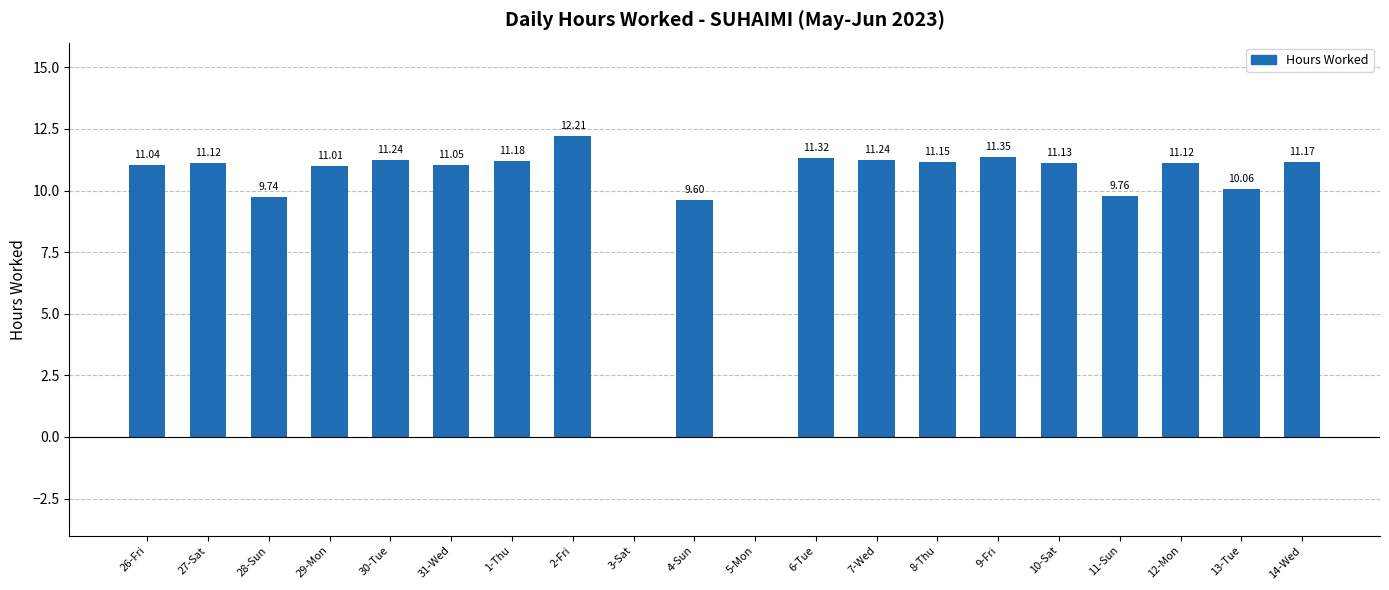

The chart shows a value of 6.6 at 13-Tue. True or false?

False